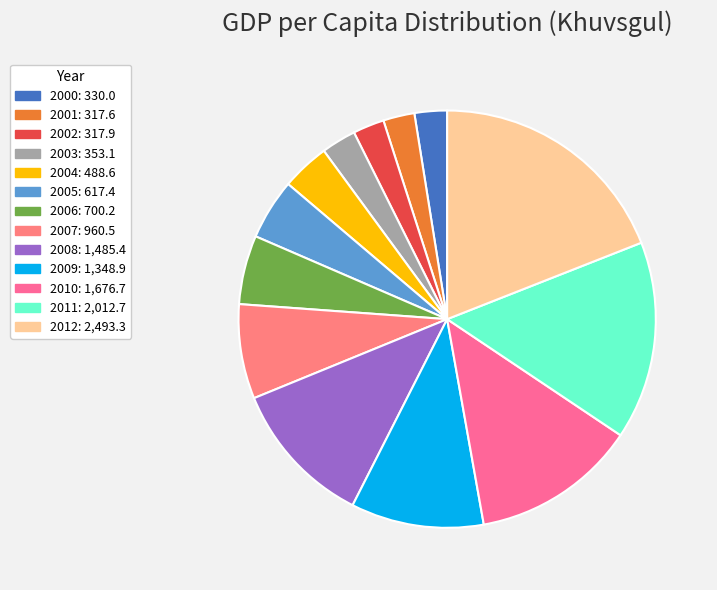

Which category has the smallest portion of the pie?

2001